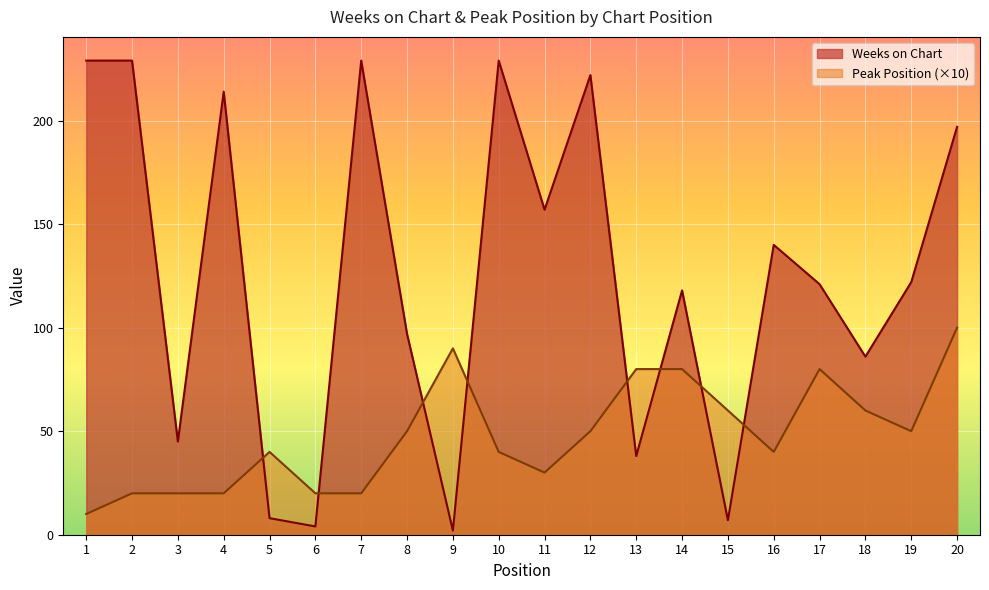

Does the chart display data point markers on the line(s)?

No